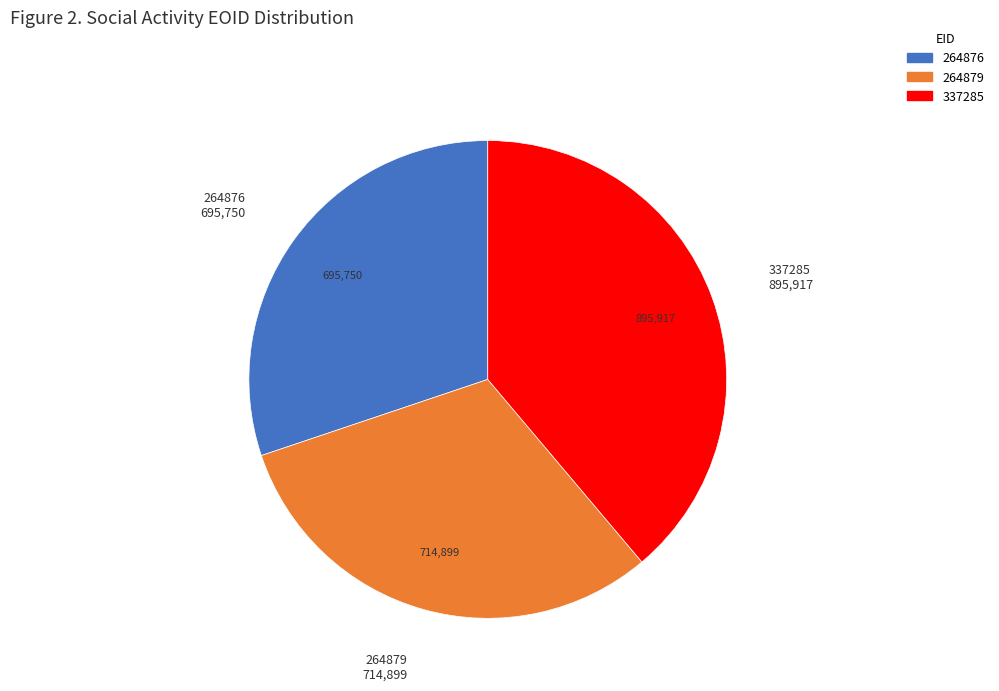

Combined, do 337285 and 264876 account for over 50%?

Yes